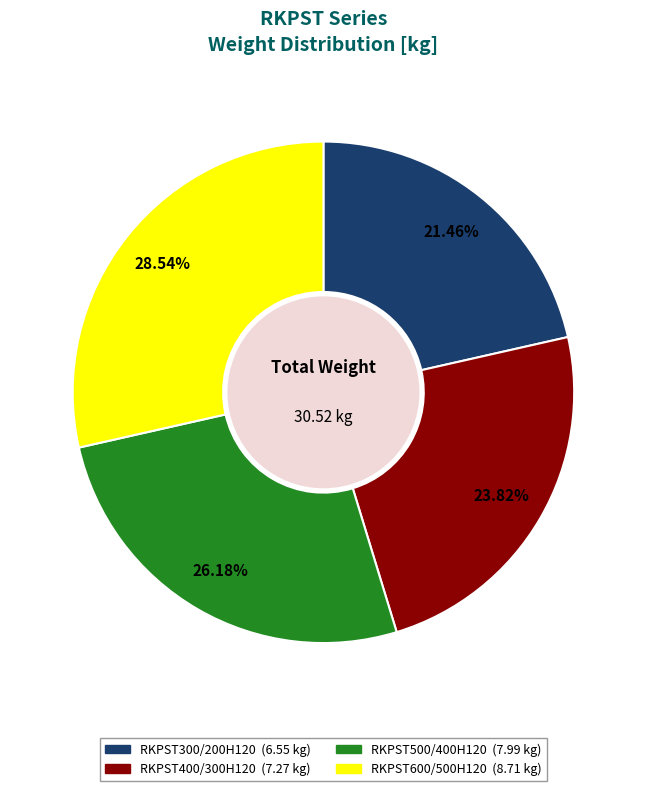

Does RKPST500/400H120 account for over 50% of the chart?

No